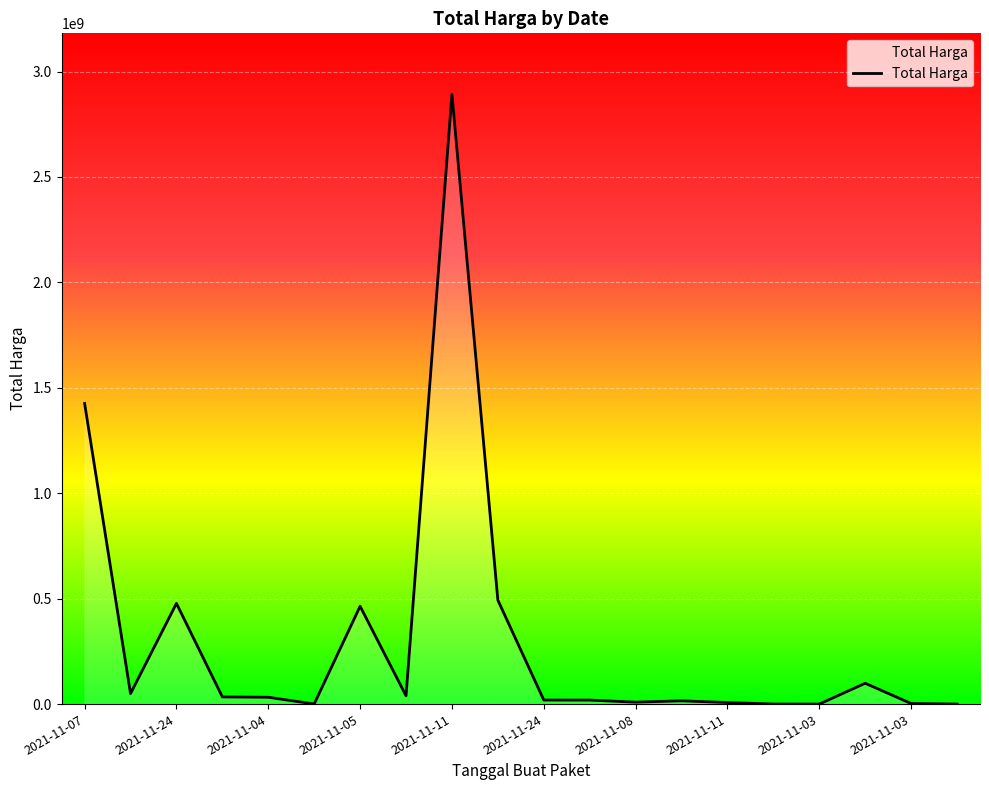

What is the difference between the maximum and second lowest values?

2891857000